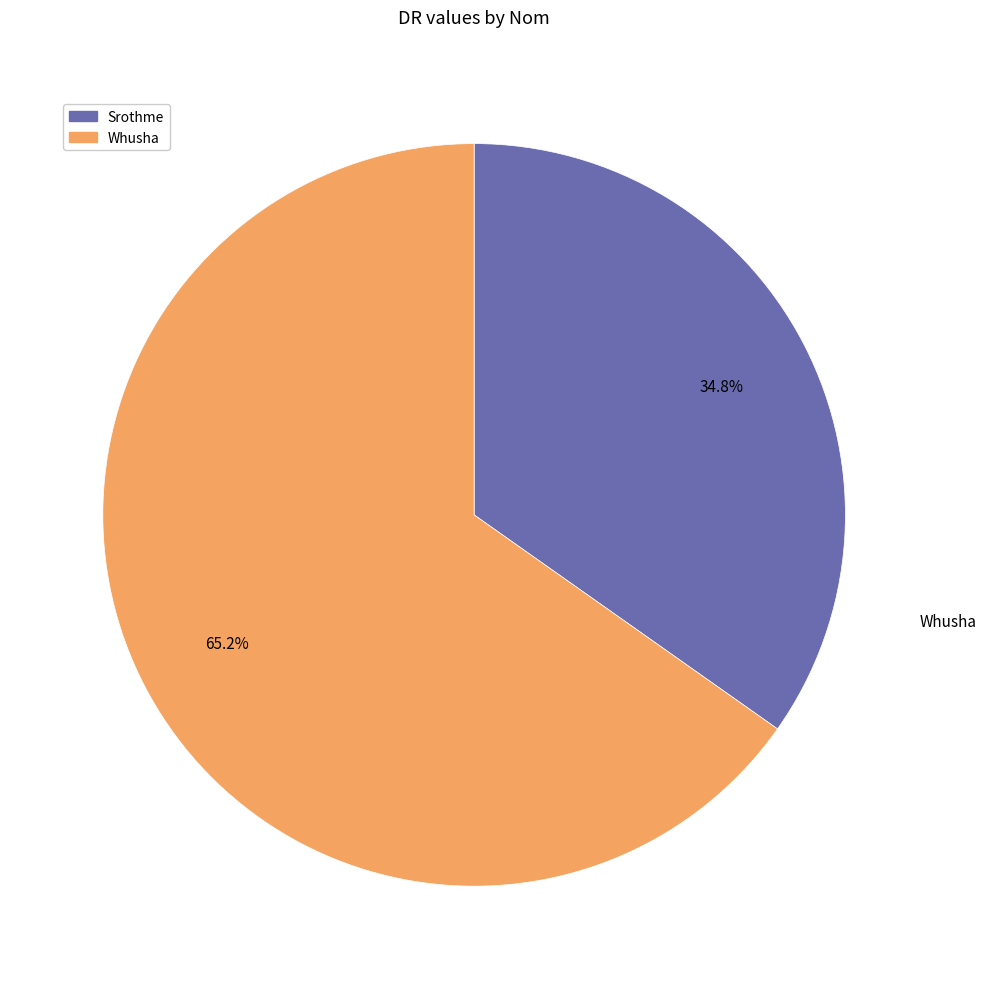

Which slice is the largest?

Whusha